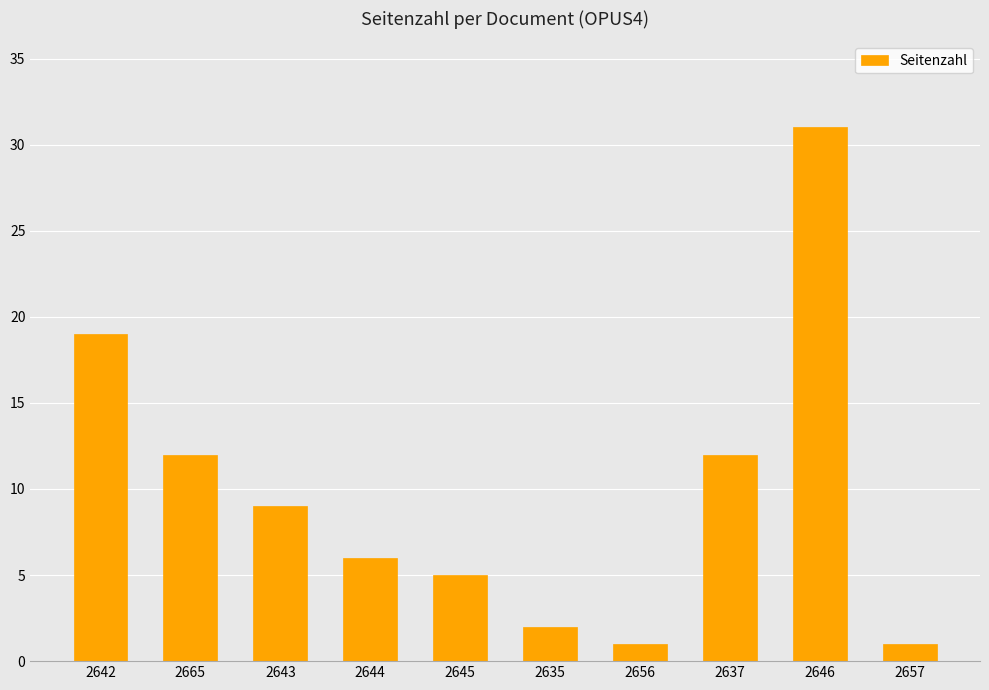

At which label does the data first exceed 9?

2642